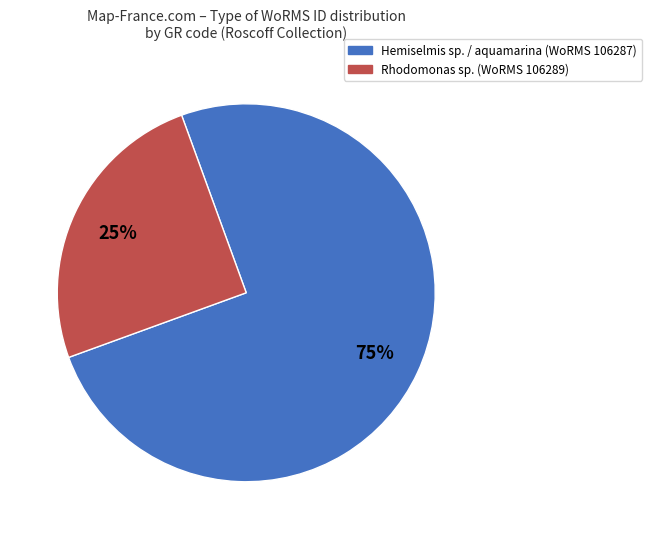

Does any single category account for the majority?

Yes